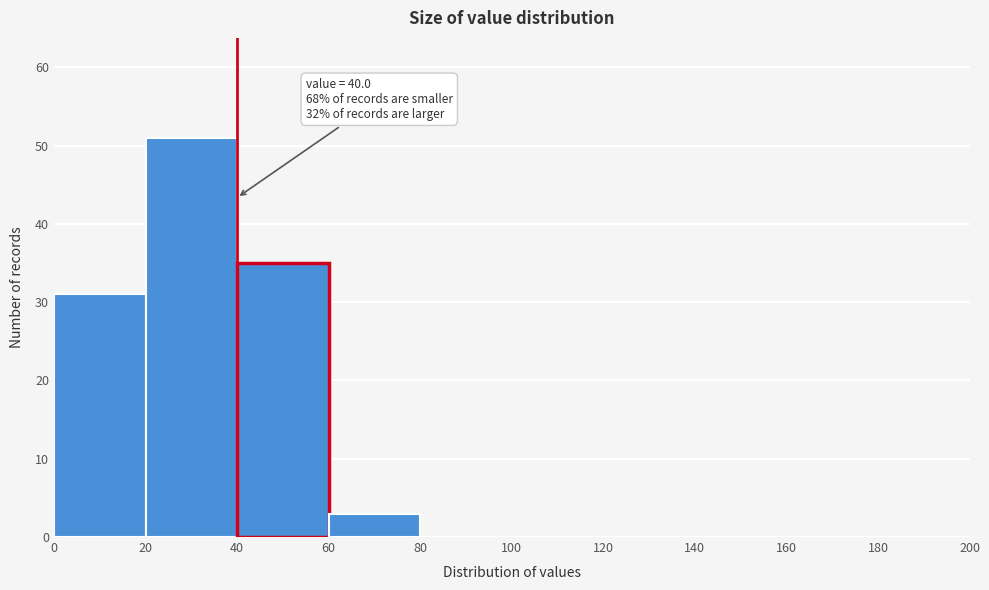

Over which range of the x-axis is the bar tallest?

20 to 40